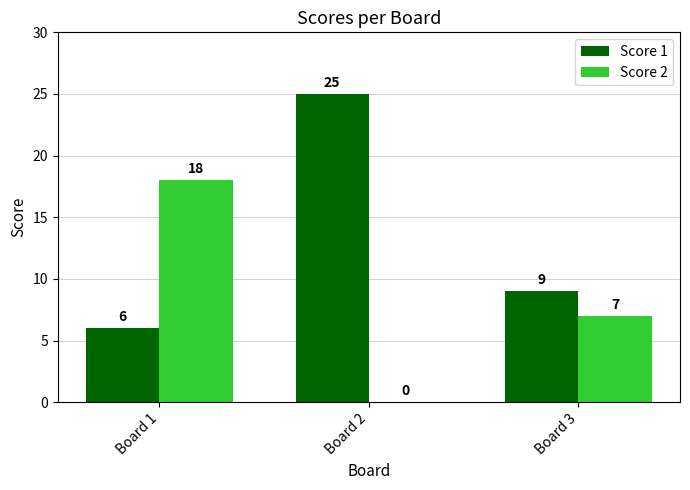

Which series has the largest total across all categories?

Score 1